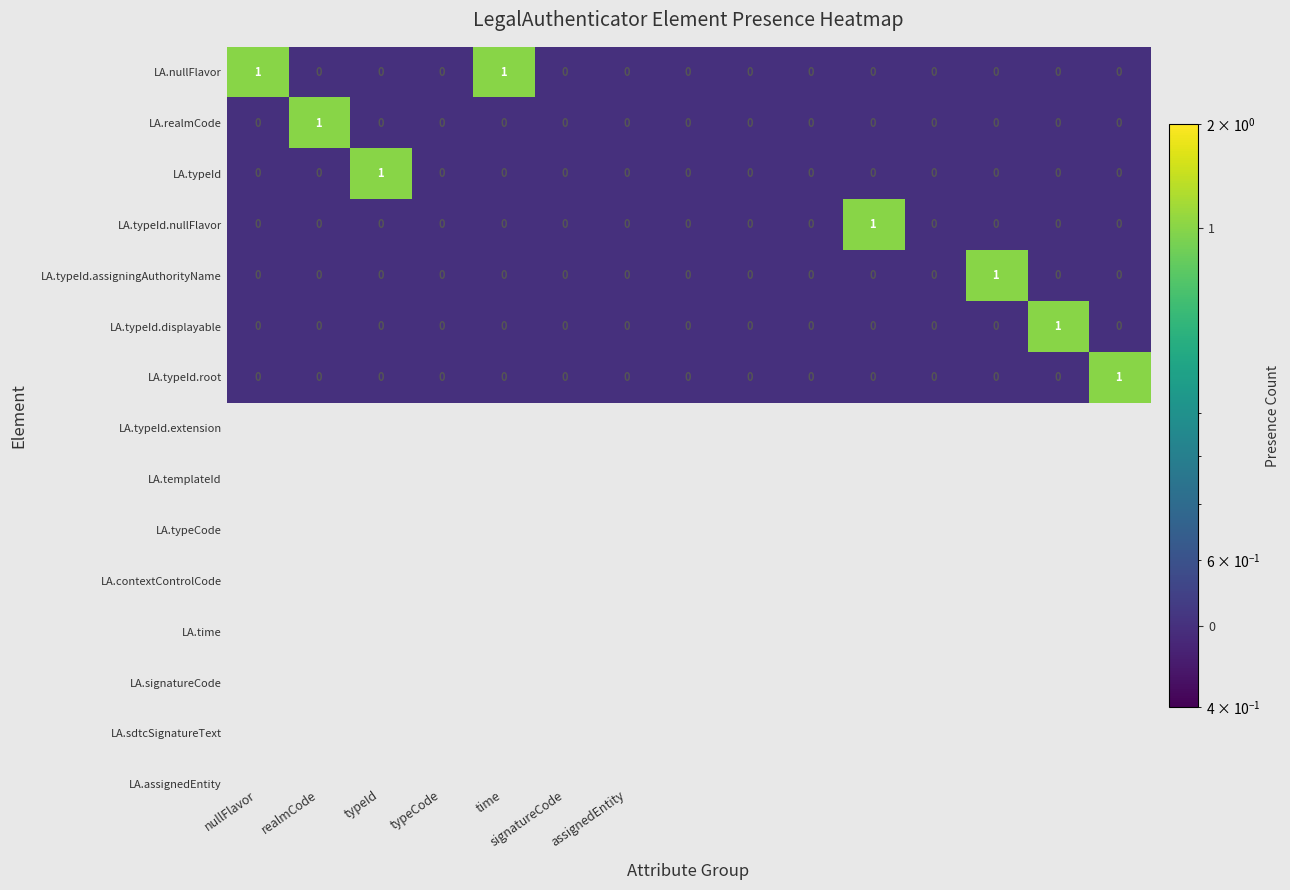

How many data points does each series have?

15